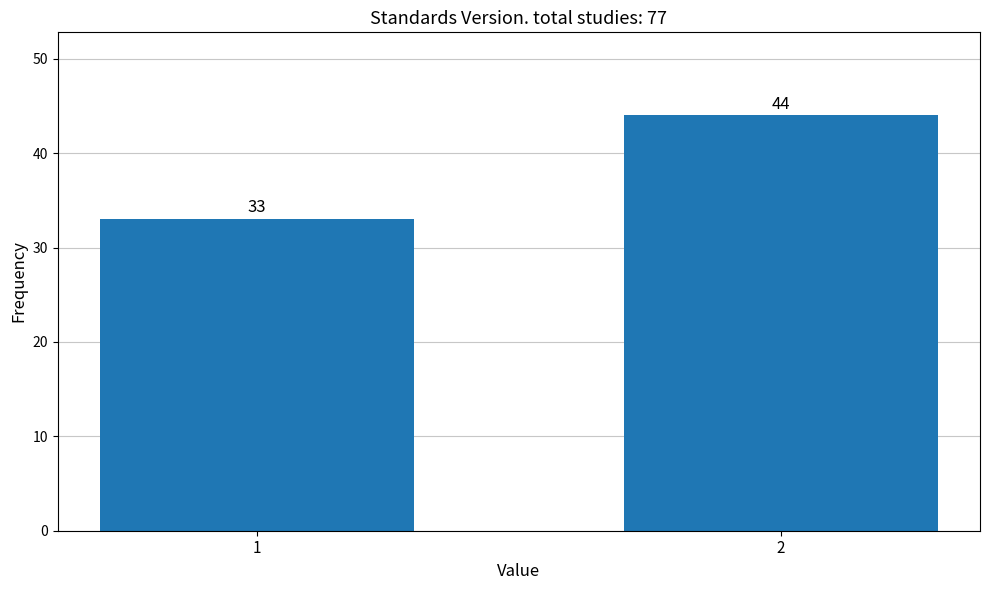

Reading right to left, what are all the values shown in this chart?

44	33